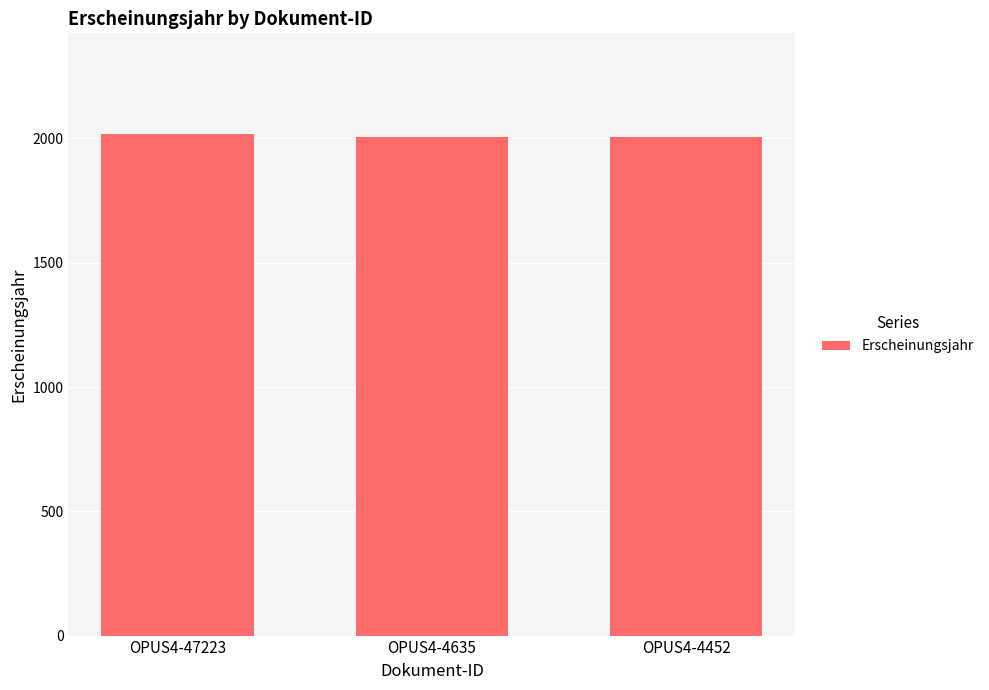

The chart shows a value of 2019 at OPUS4-47223. True or false?

True